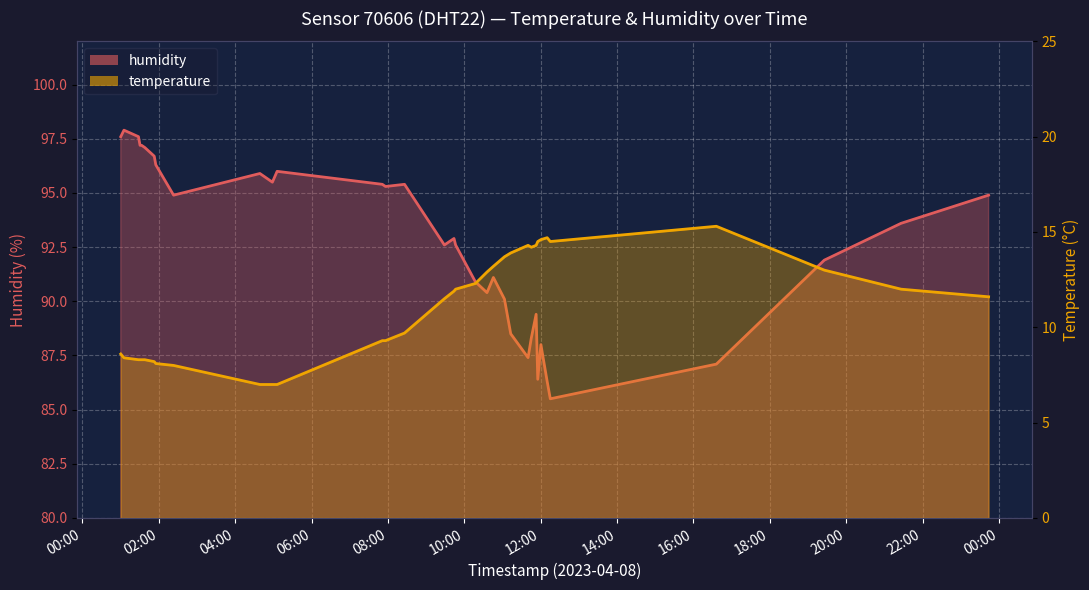

What is the lowest value of the temperature series?

7.0